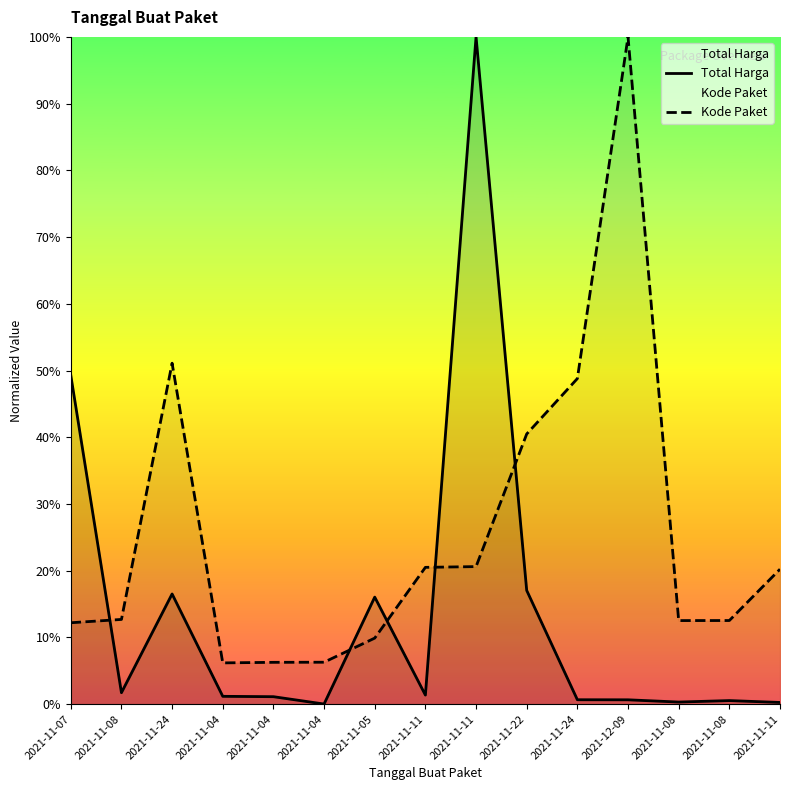

Does the chart display data point markers on the line(s)?

No